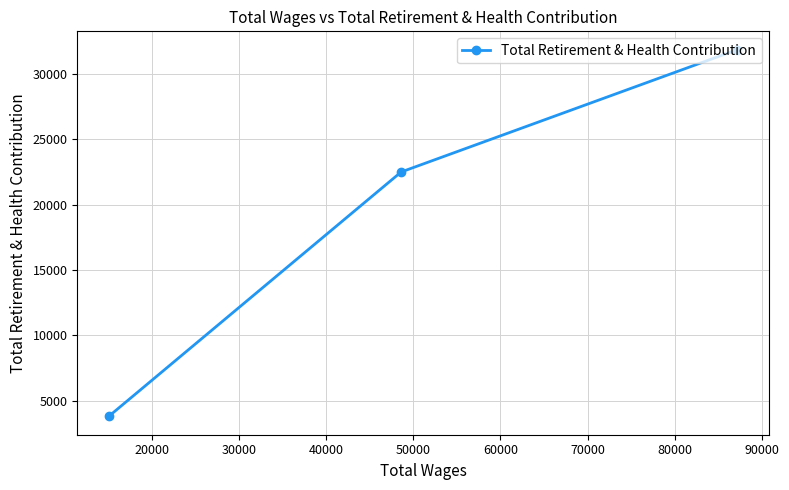

What is the difference between the maximum and minimum values?

28073